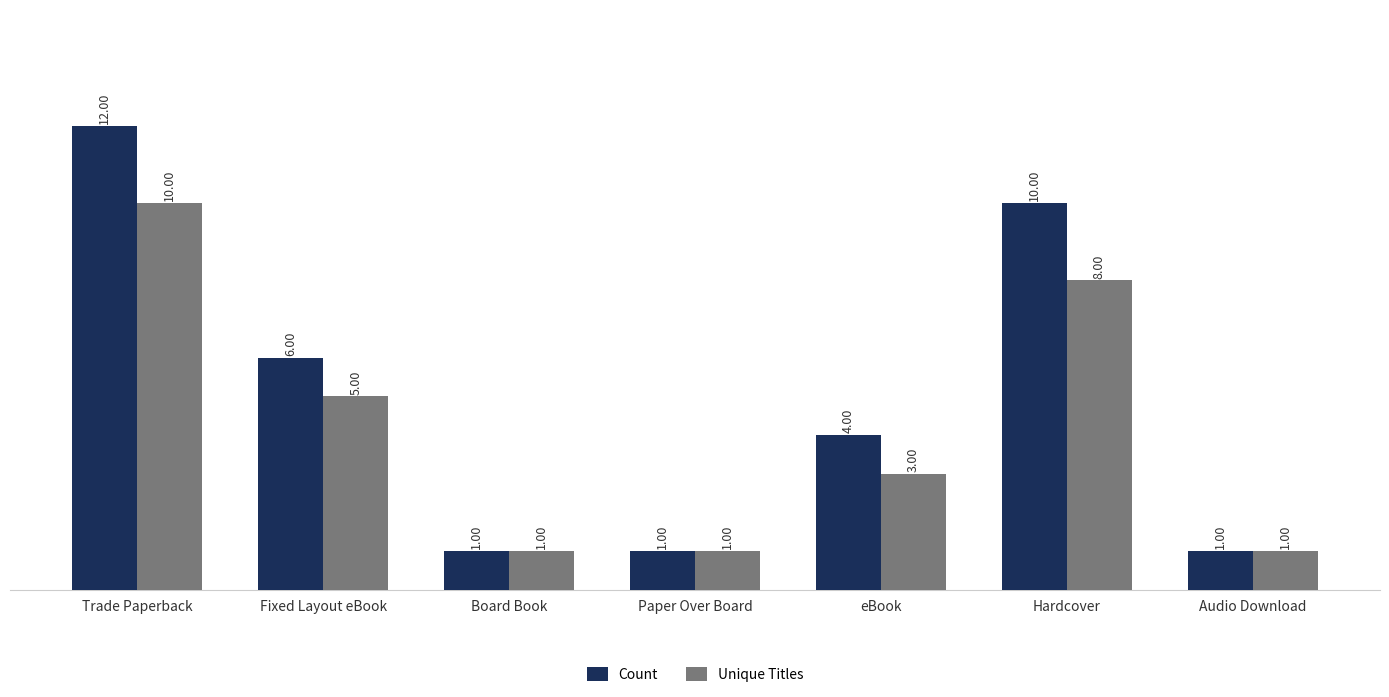

What are all the series names shown in the legend?

Count, Unique Titles